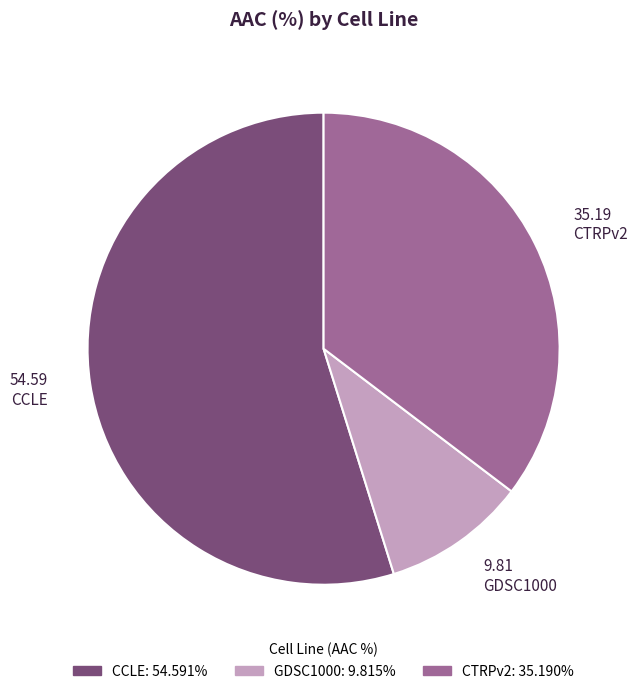

Does CTRPv2 account for over 50% of the chart?

No